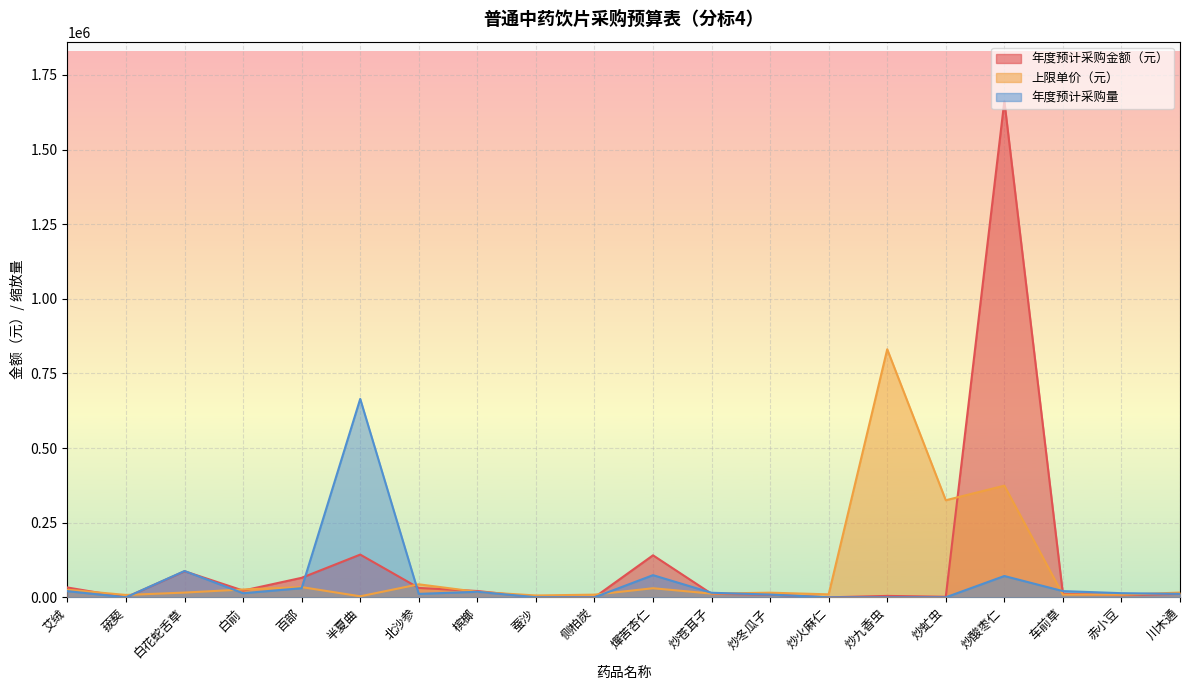

The value of 上限单价（元） at 炒苍耳子 is 12471.1. True or false?

True